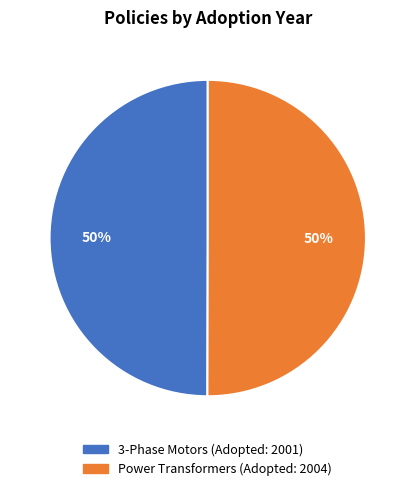

To the nearest percent, what is the average slice percentage?

50%